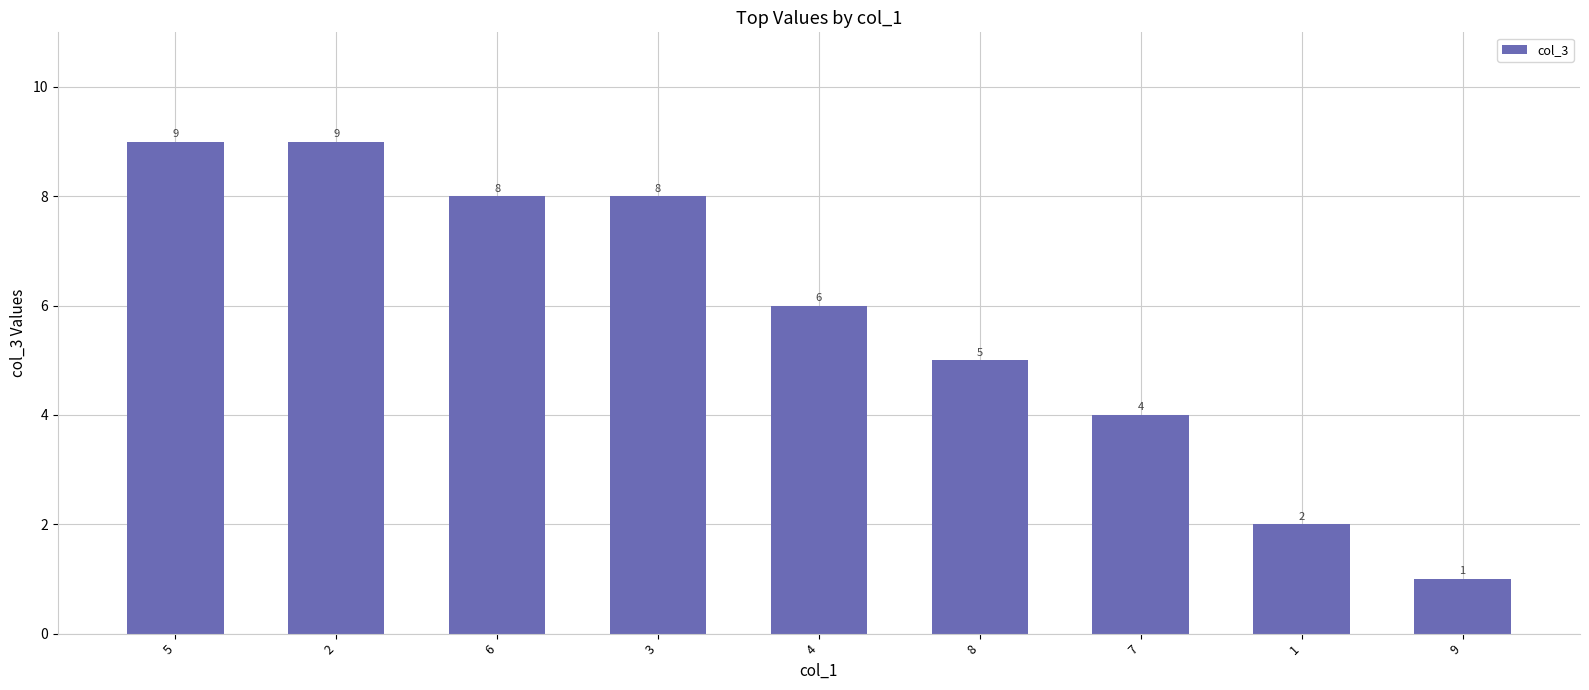

At which label does the data first exceed 6?

5